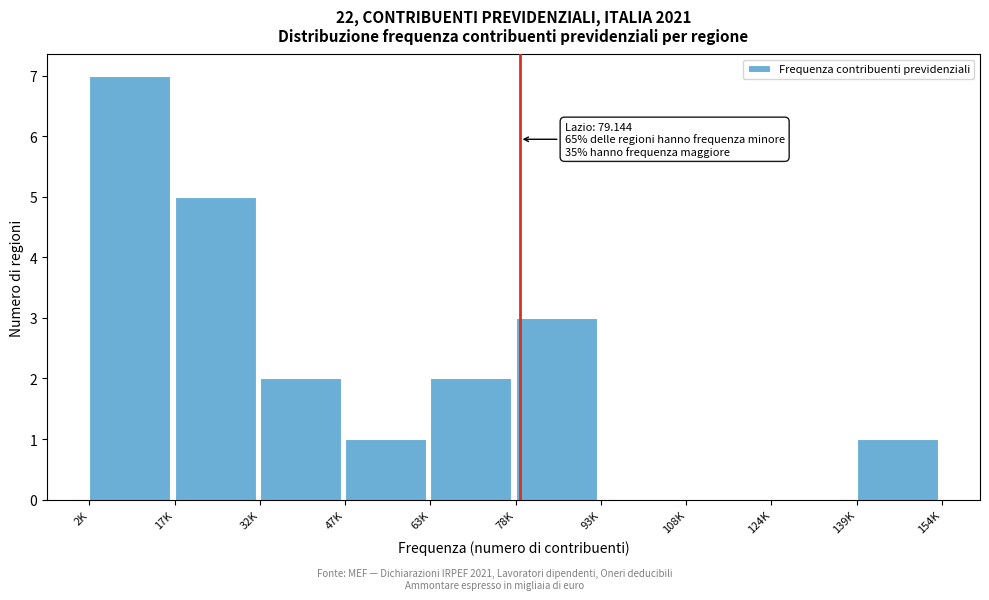

Reading left to right, list all the values displayed in this chart.

2K=7	17K=5	32K=2	47K=1	63K=2	78K=3	93K=0	108K=0	124K=0	139K=1